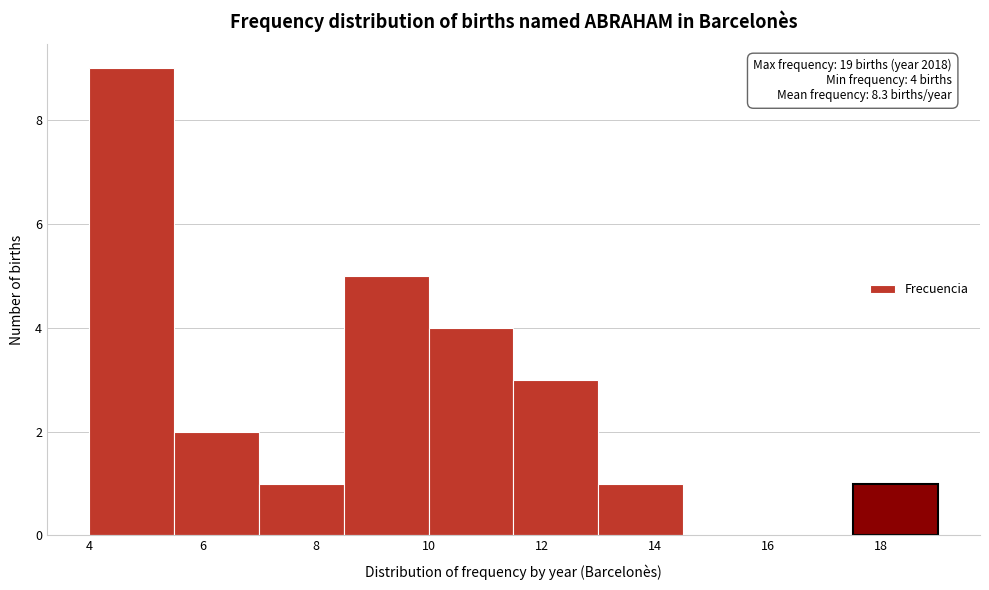

Over which range of the x-axis is the bar tallest?

4.0 to 5.5